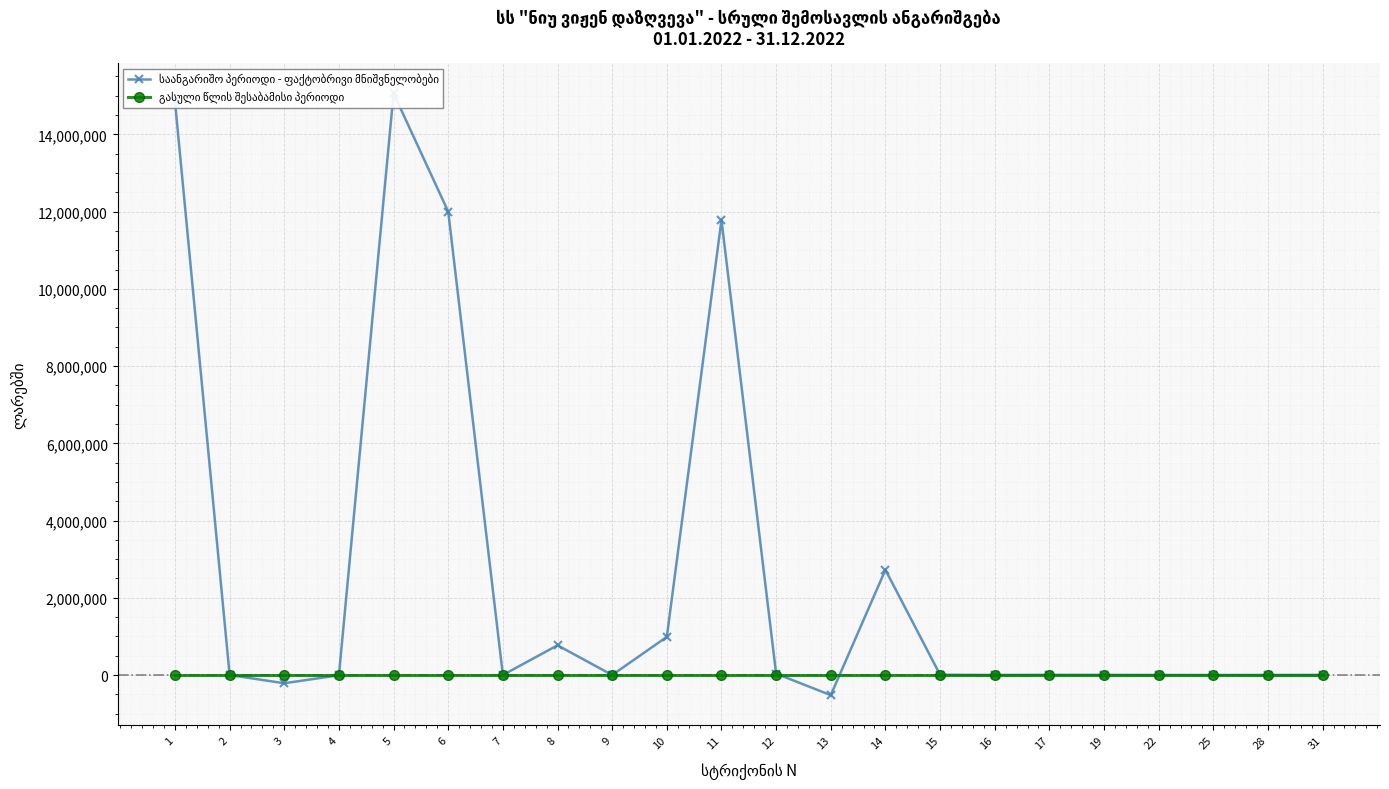

At which category is the sum across all series the highest?

5